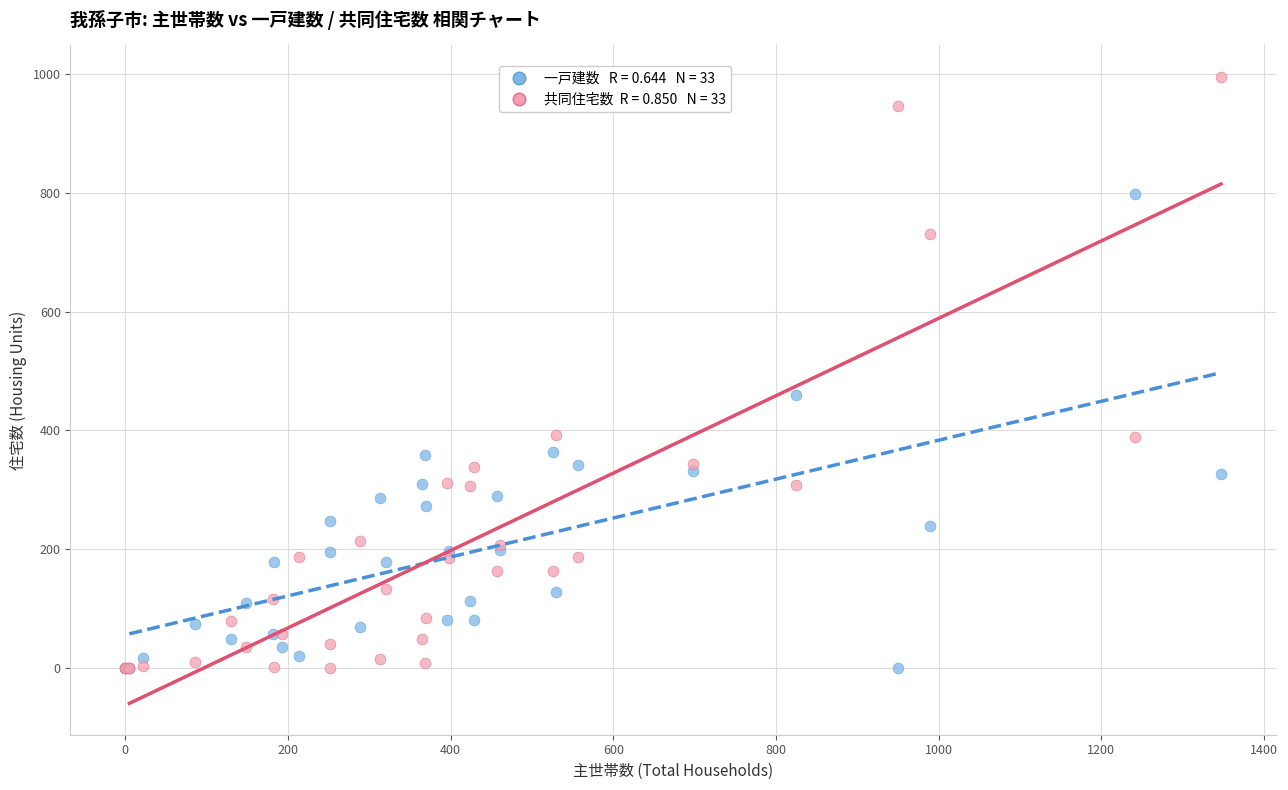

Across all series, what Y value is closest to 497?

460